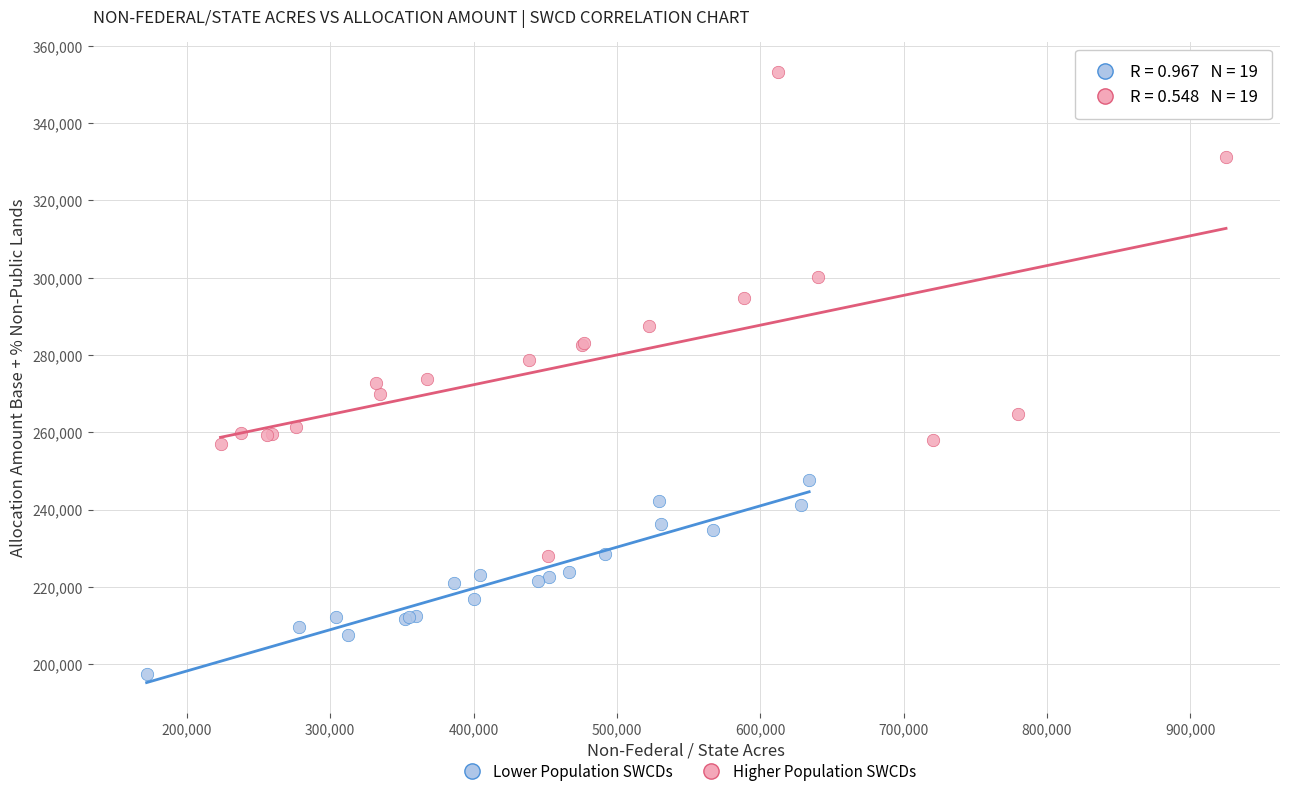

What are all the series names shown in the legend?

Lower Population SWCDs, Higher Population SWCDs